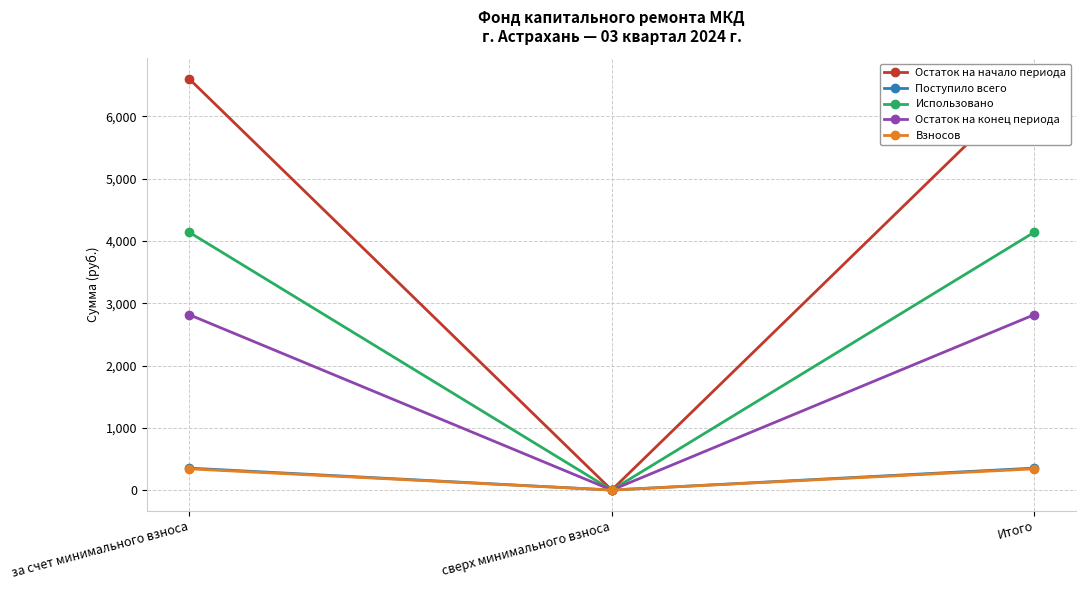

Does the chart display data point markers on the line(s)?

Yes